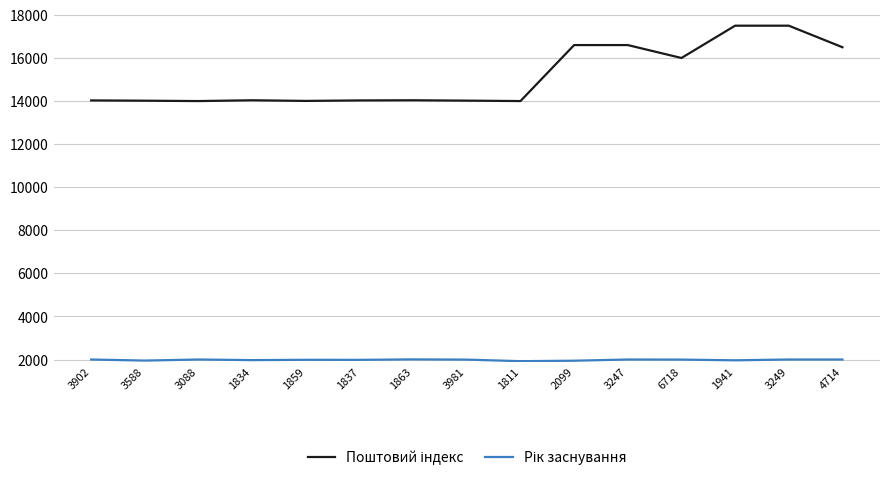

What is the minimum value shown in the chart?

1922